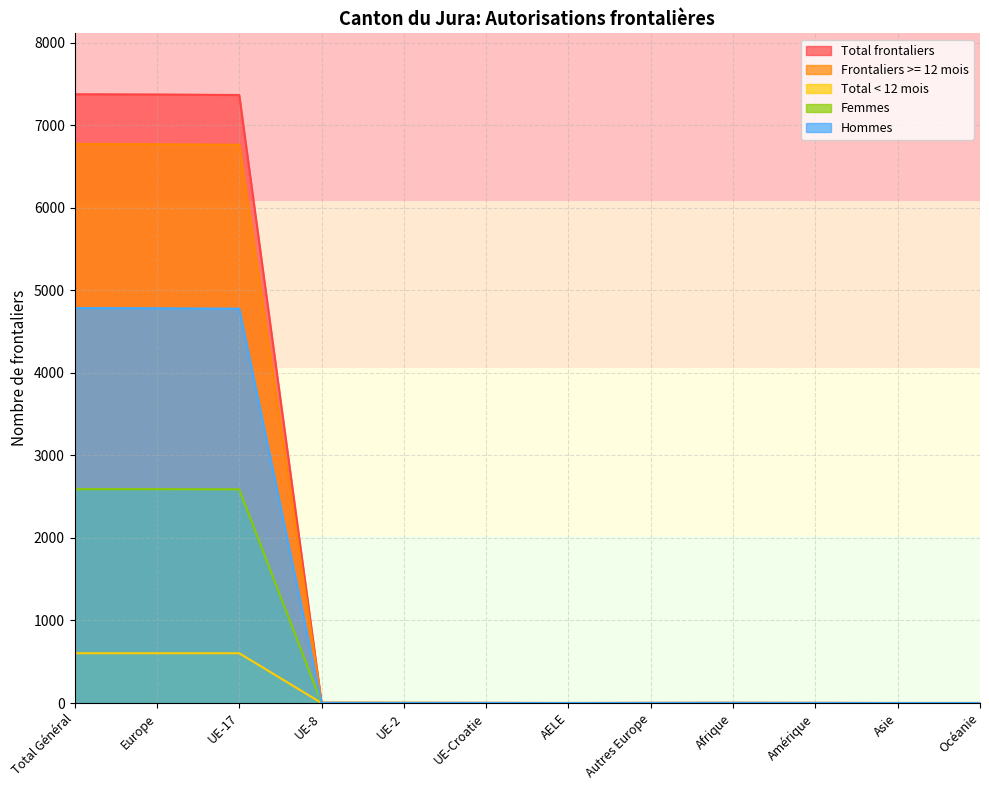

True or false: Frontaliers >= 12 mois and Femmes intersect in this chart.

False